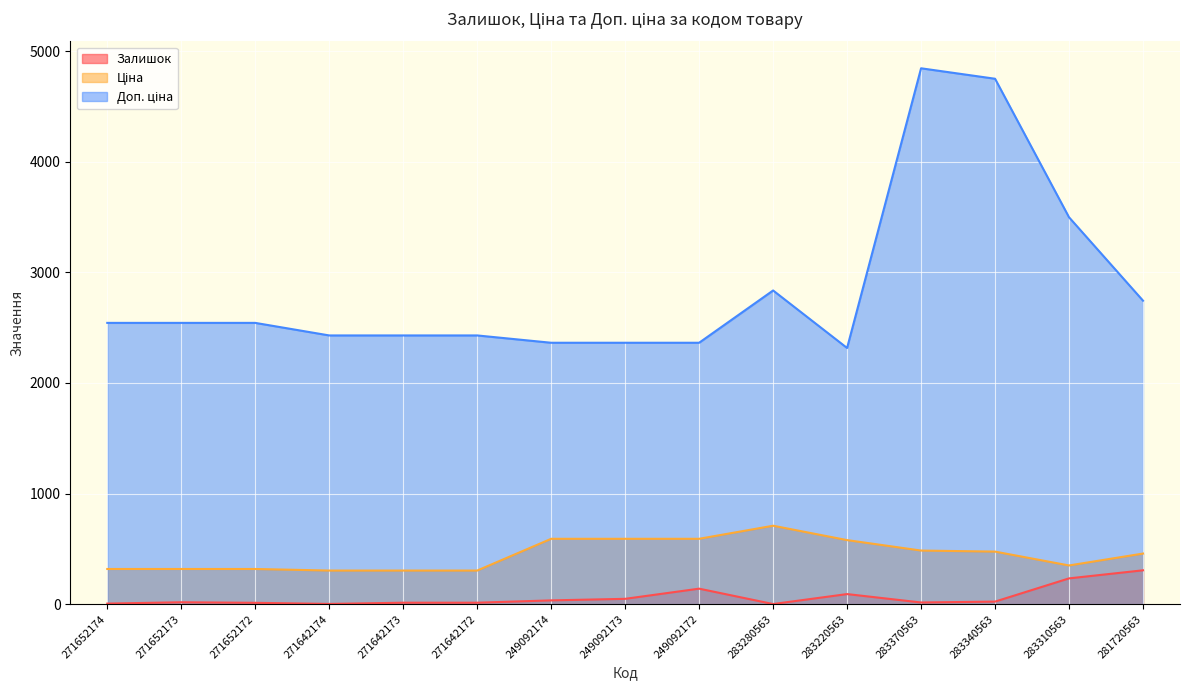

What is the value of the Ціна point at the 4th from the left?

303.8